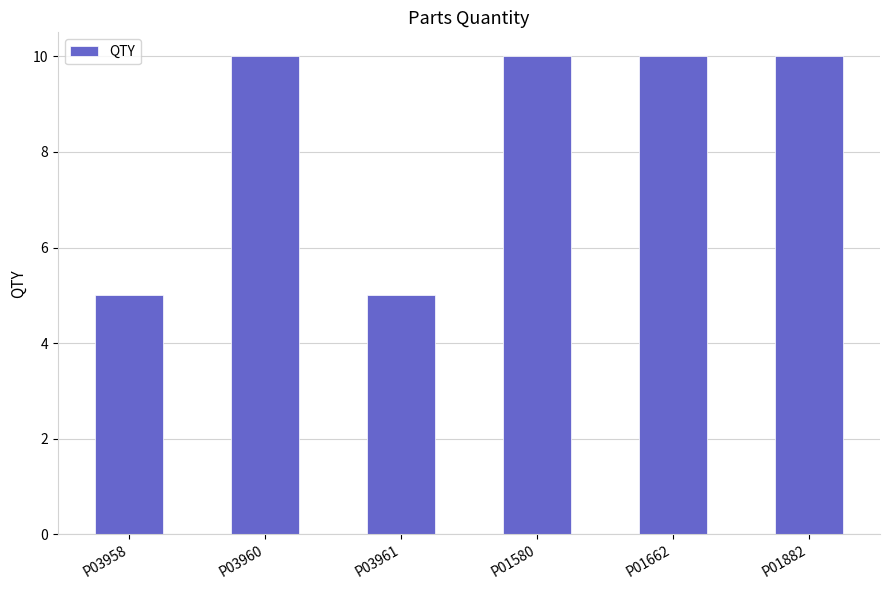

Are the bars horizontal?

No